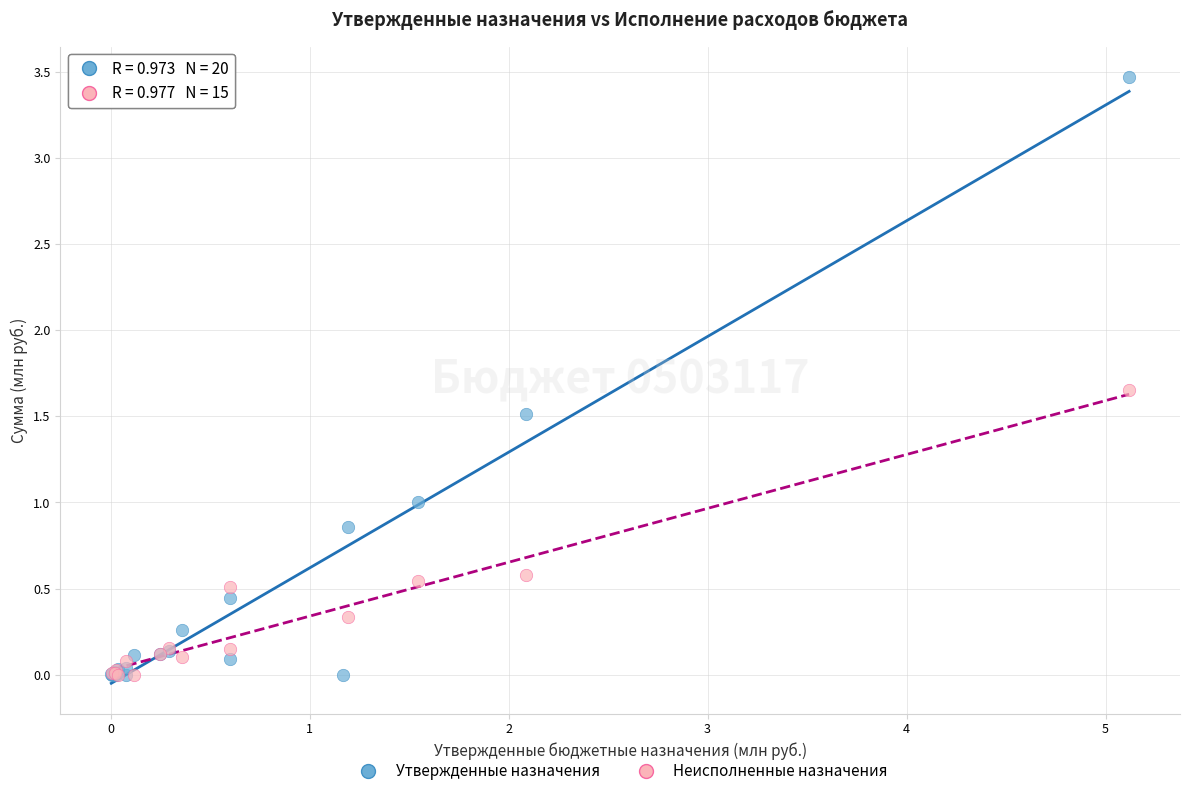

Which series reaches the maximum Y coordinate?

Утвержденные назначения